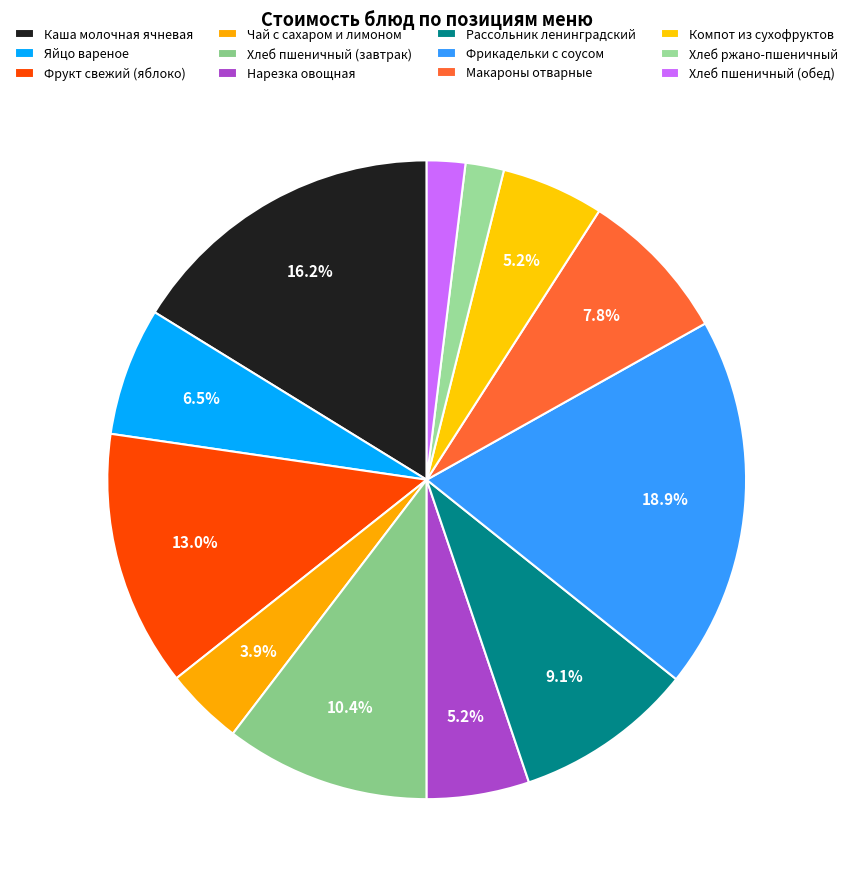

Which category has the biggest portion of the pie?

Фрикадельки с соусом